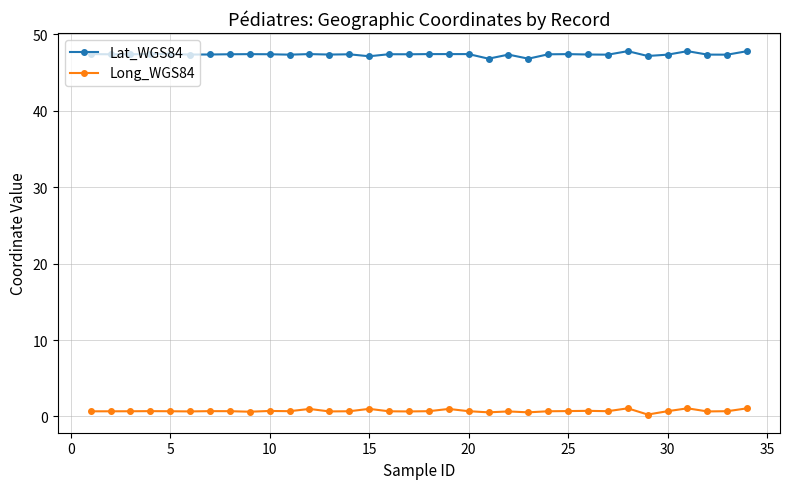

What is the average value of the Lat_WGS84 series?

47.4